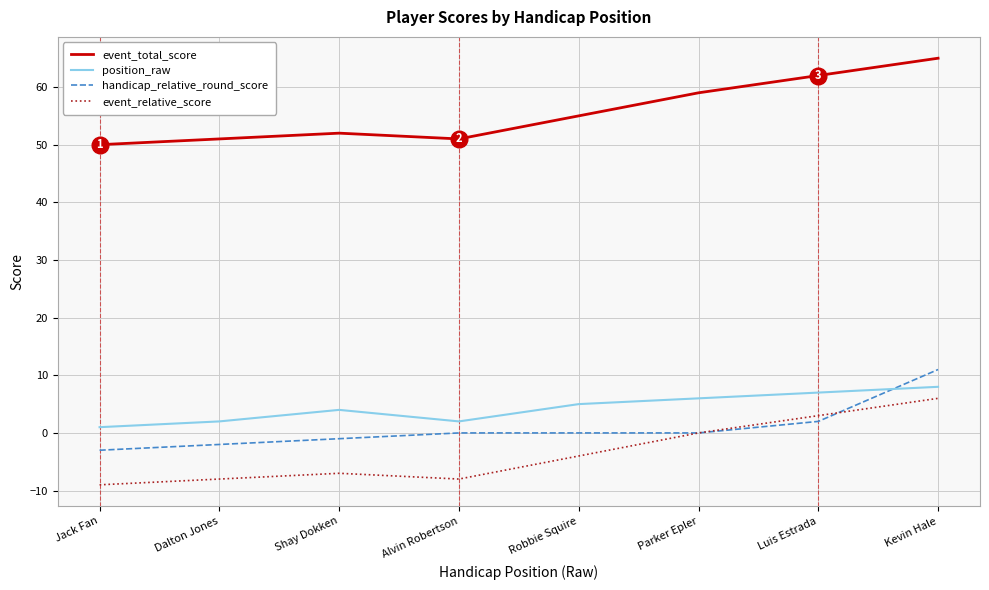

True or false: event_total_score and handicap_relative_round_score cross at least once.

False